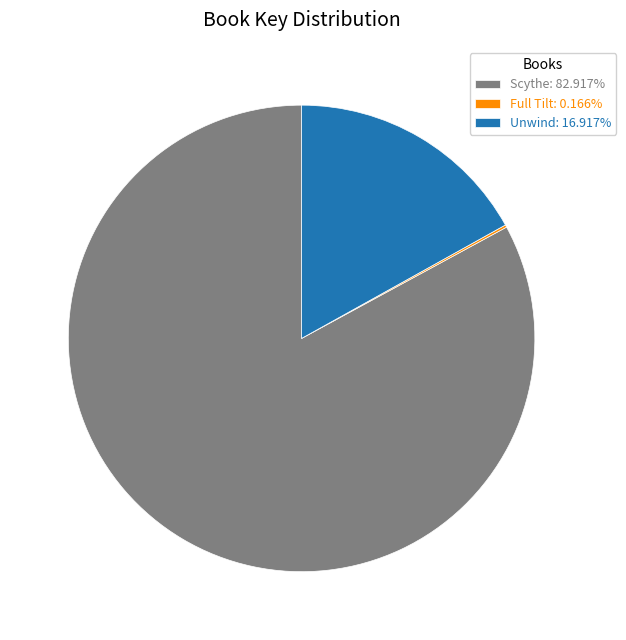

What is the largest slice in the pie chart?

Scythe